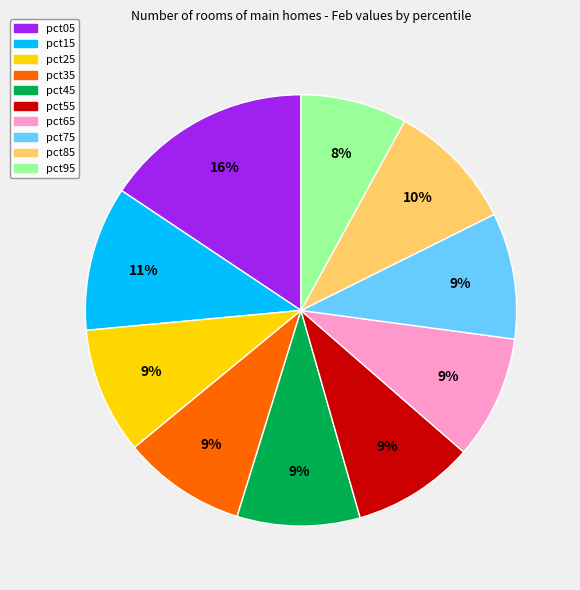

The pct25 slice represents 9% of the pie. True or false?

True